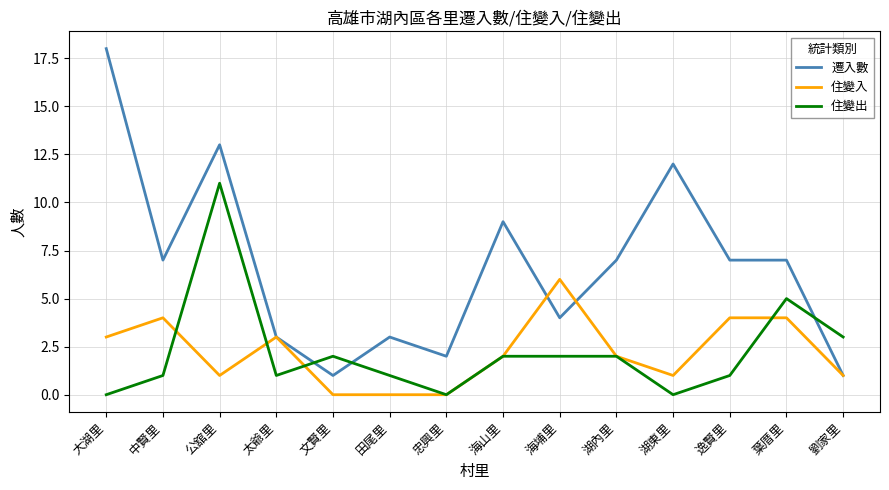

What is the sum of all 住變入 values?

31